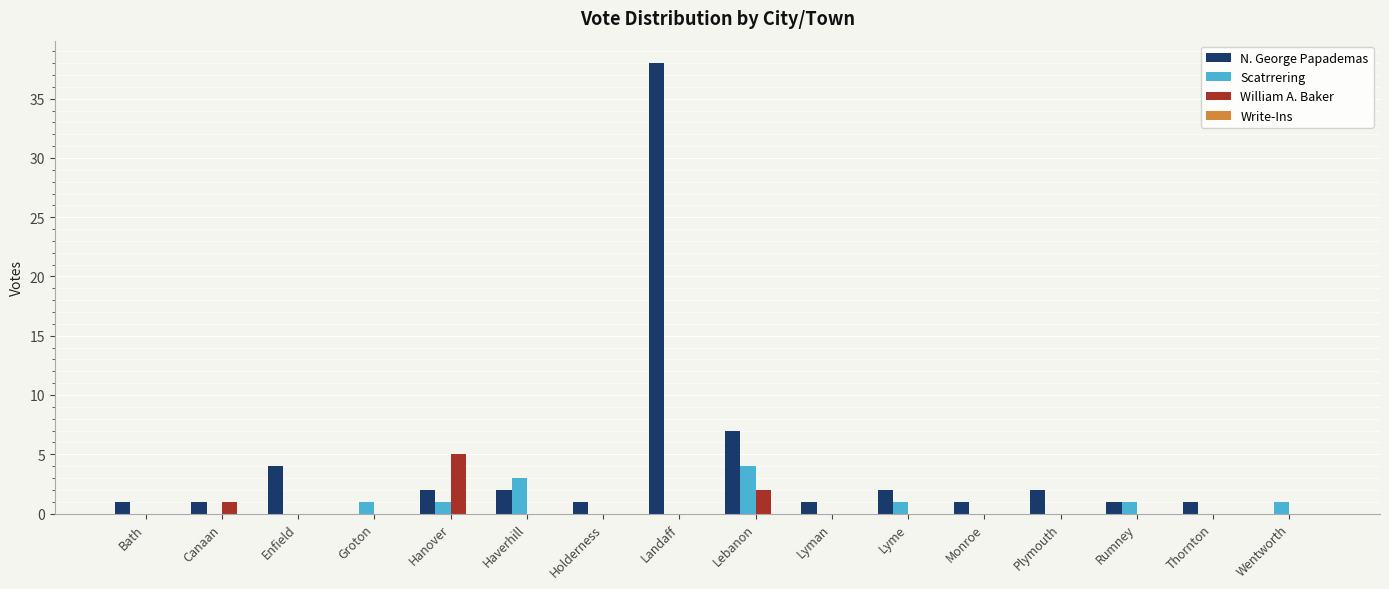

True or false: William A. Baker has a value of 2 at Lyman.

False